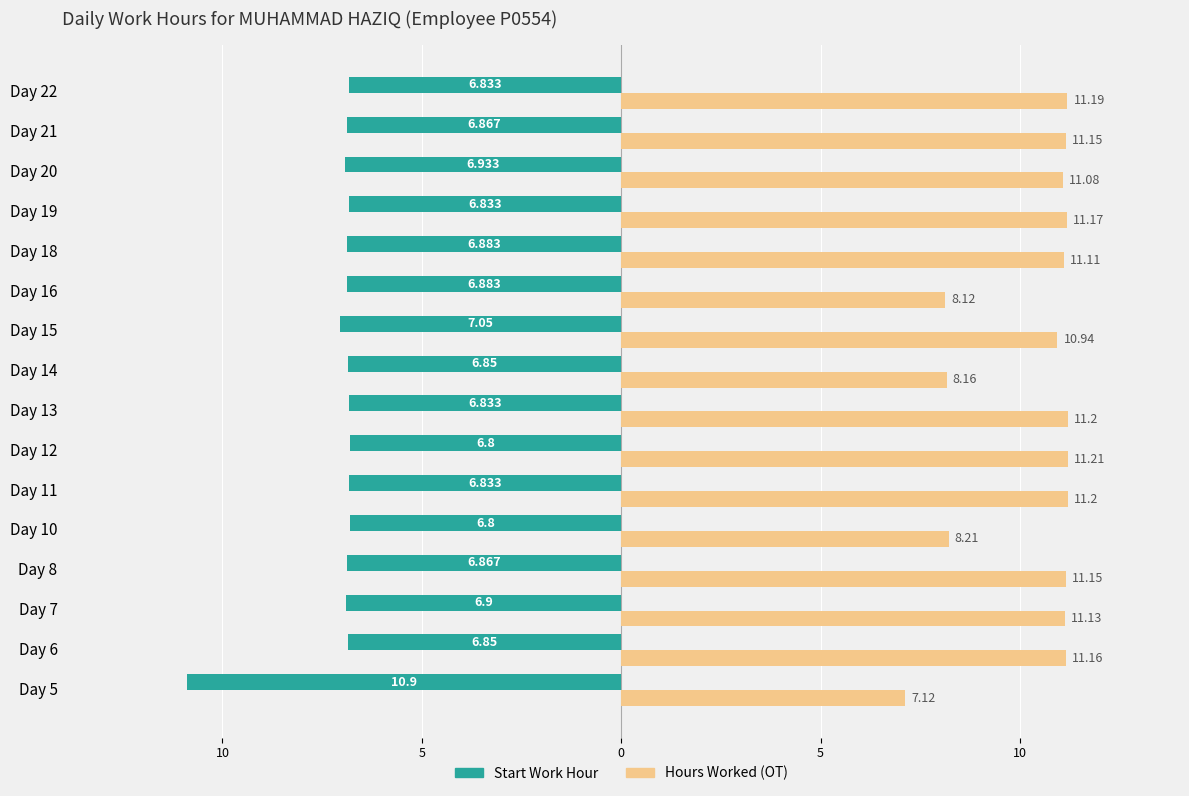

What are all the series names shown in the legend?

Start Work Hour, Hours Worked (OT)